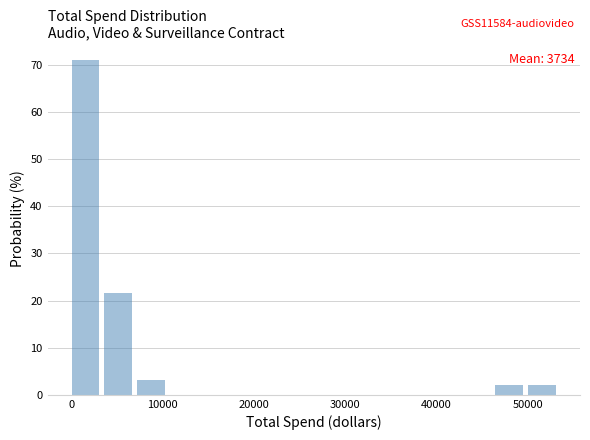

Read against the x-axis, roughly where is the centre of the tallest bar?

2000